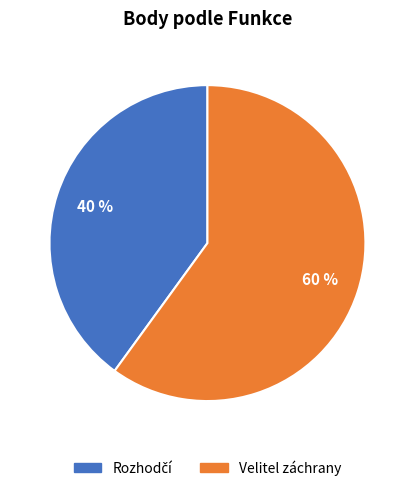

To the nearest percent, what percentage of the pie is Velitel záchrany?

60%